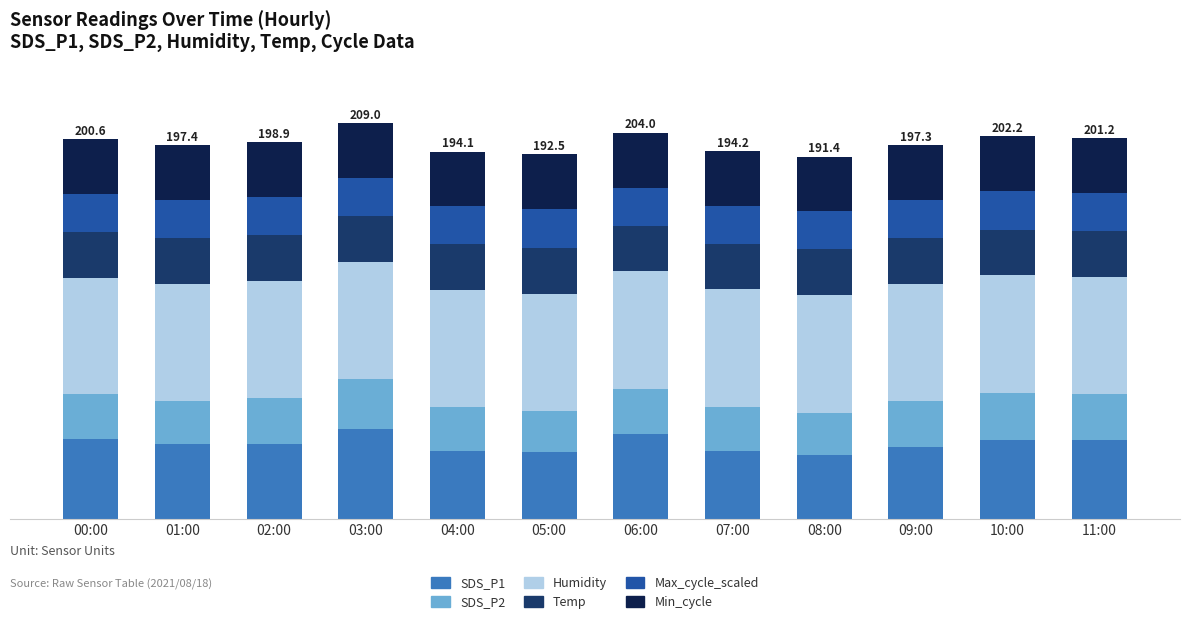

What is the label of the 11th bar from the right?

01:00